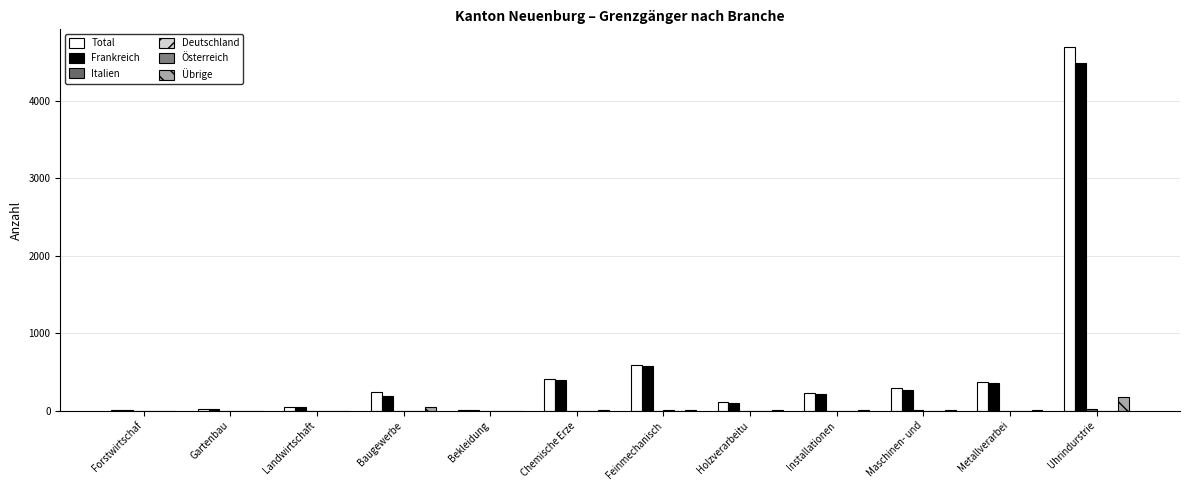

What is the label of the 3rd bar from the right?

Maschinen- und